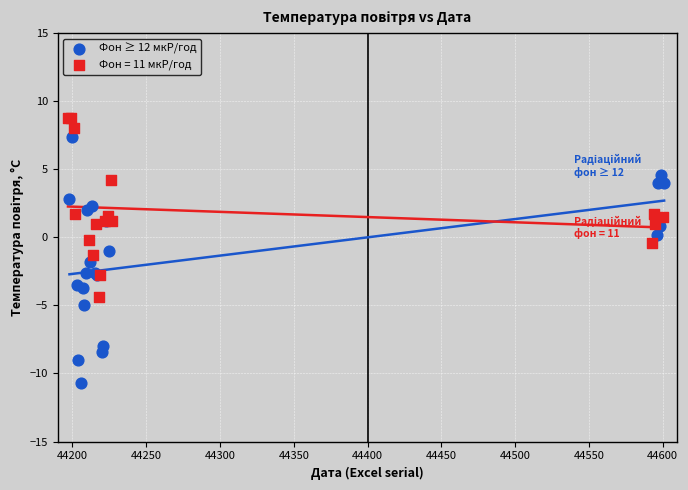

Which series has the widest spread of Y values?

Фон ≥ 12 мкР/год